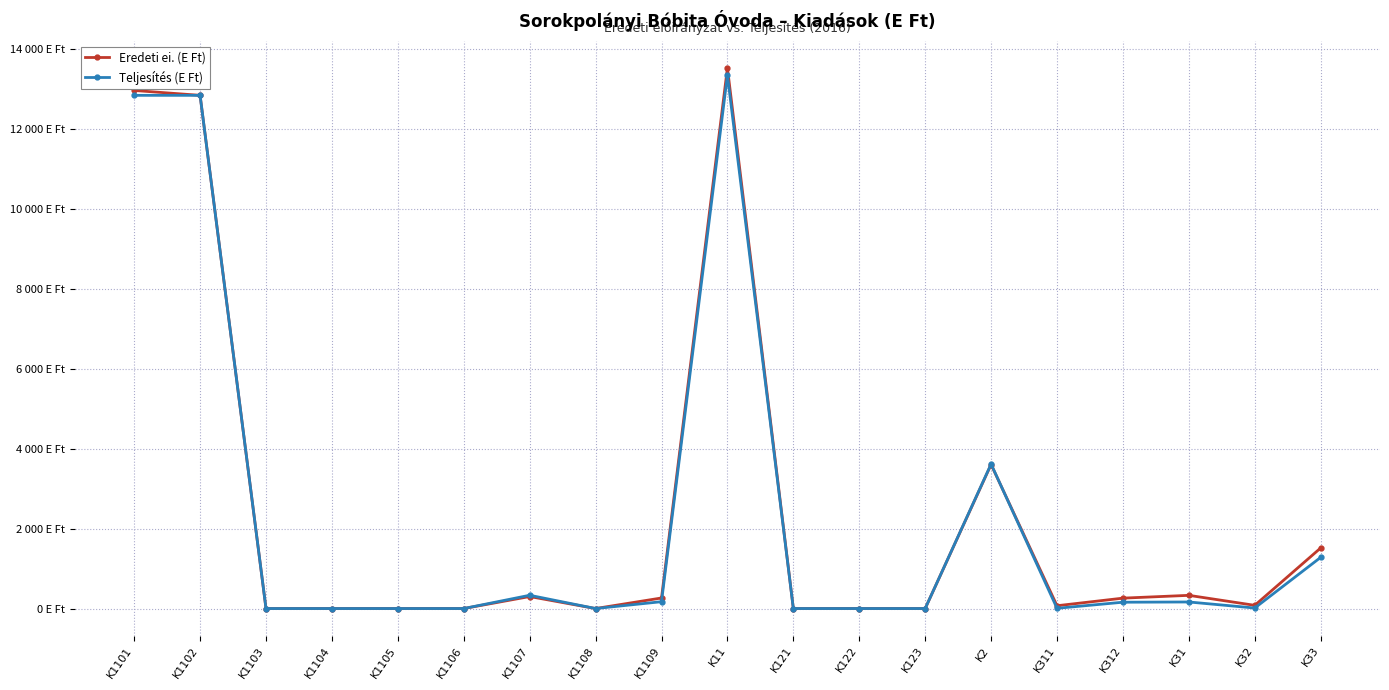

The value of Teljesítés (E Ft) at K122 is -8886. True or false?

False